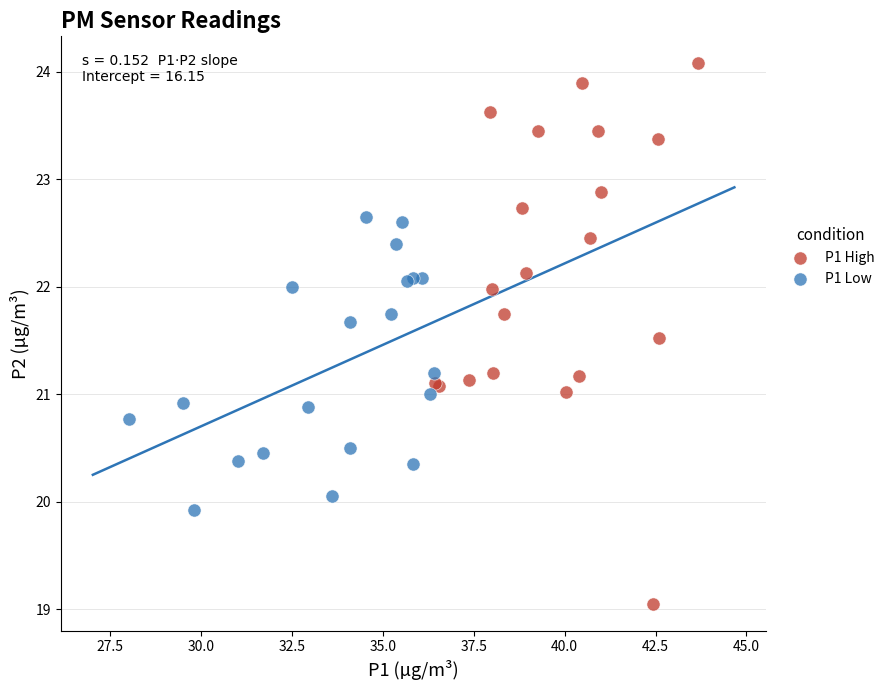

Which series has the largest Y range (max minus min)?

P1 High